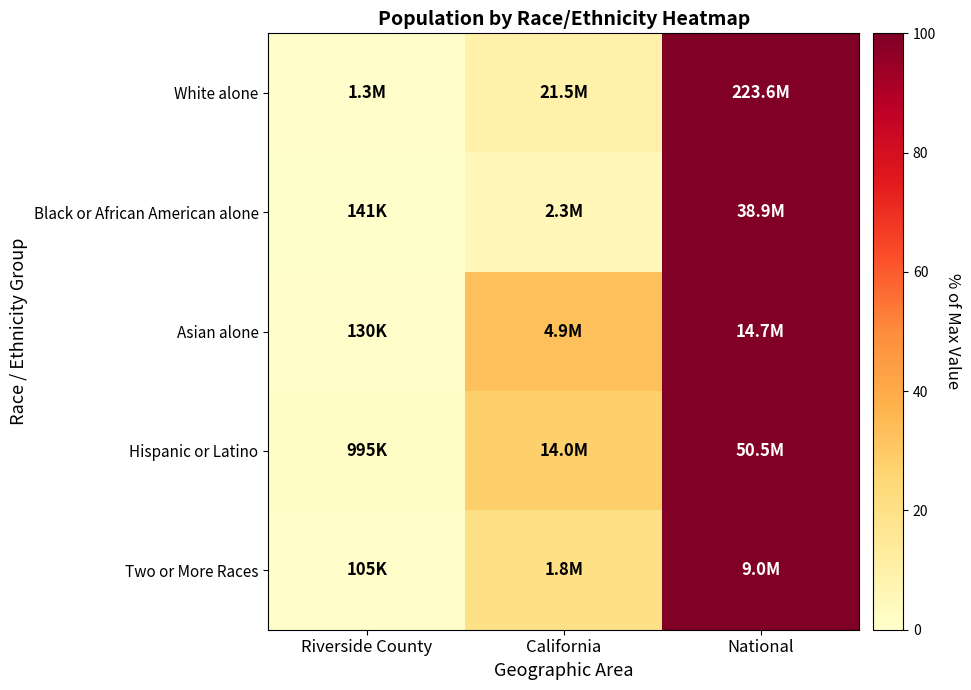

Between Riverside County and National, which series saw the biggest shift?

Black or African American alone